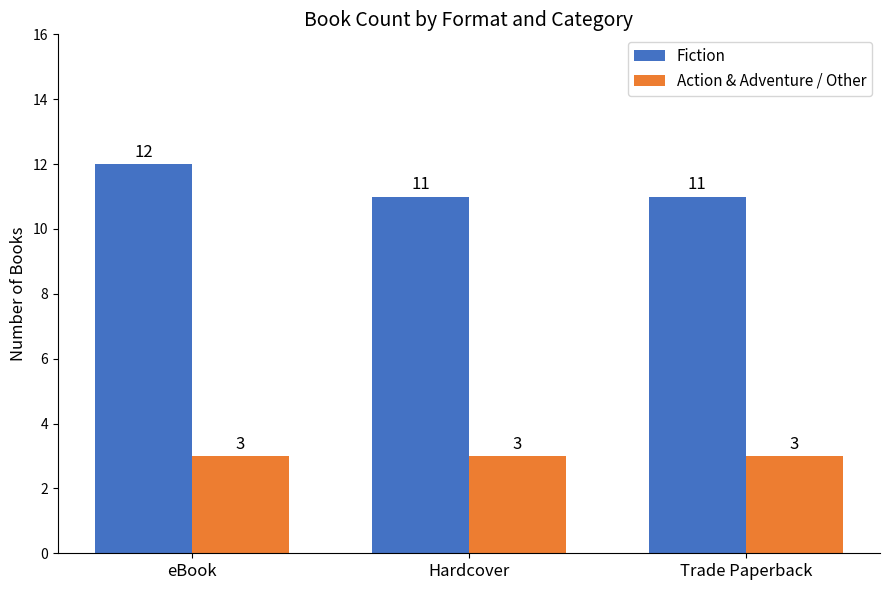

At which category is the sum across all series the highest?

eBook